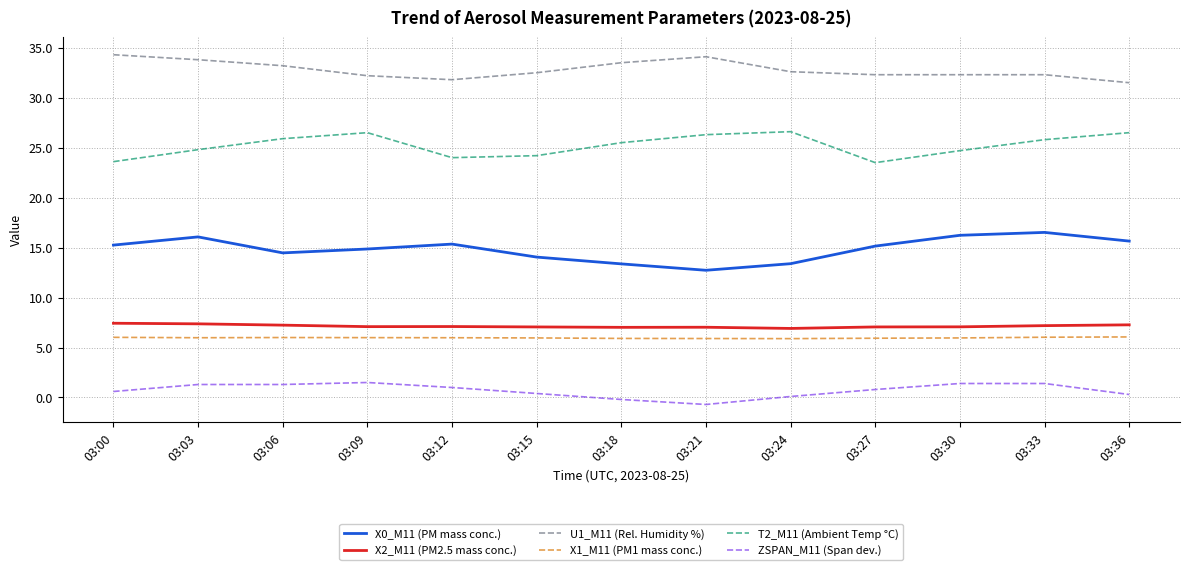

True or false: X0_M11 (PM mass conc.) and ZSPAN_M11 (Span dev.) cross at least once.

False